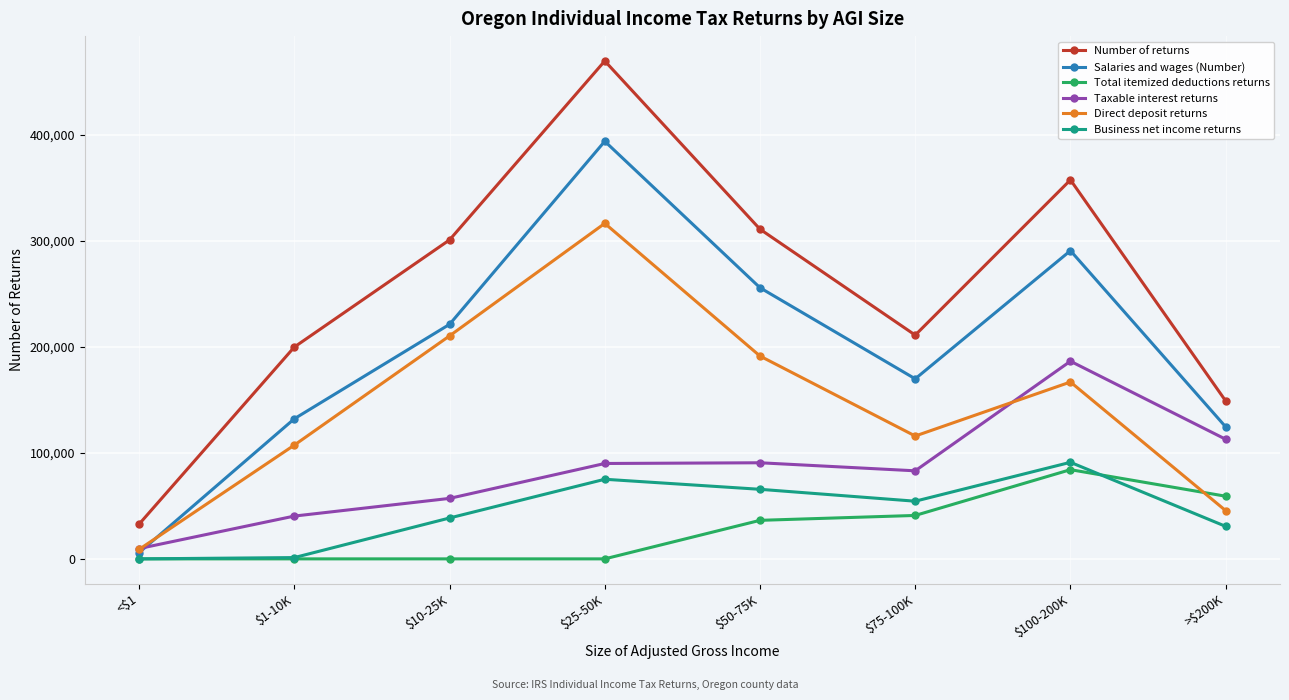

Rank the categories by Salaries and wages (Number) value from lowest to highest.

<$1, >$200K, $1-10K, $75-100K, $10-25K, $50-75K, $100-200K, $25-50K